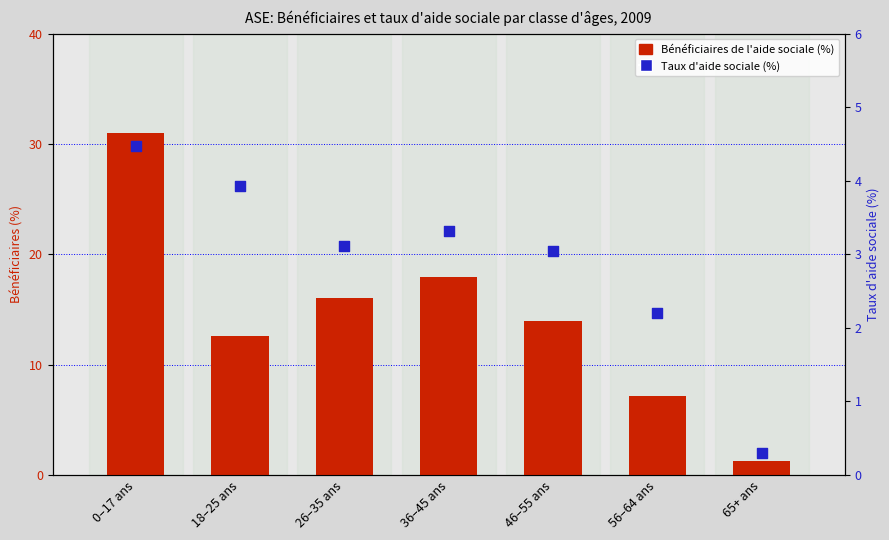

Which series has the largest Y range (max minus min)?

Bénéficiaires de l'aide sociale (%)